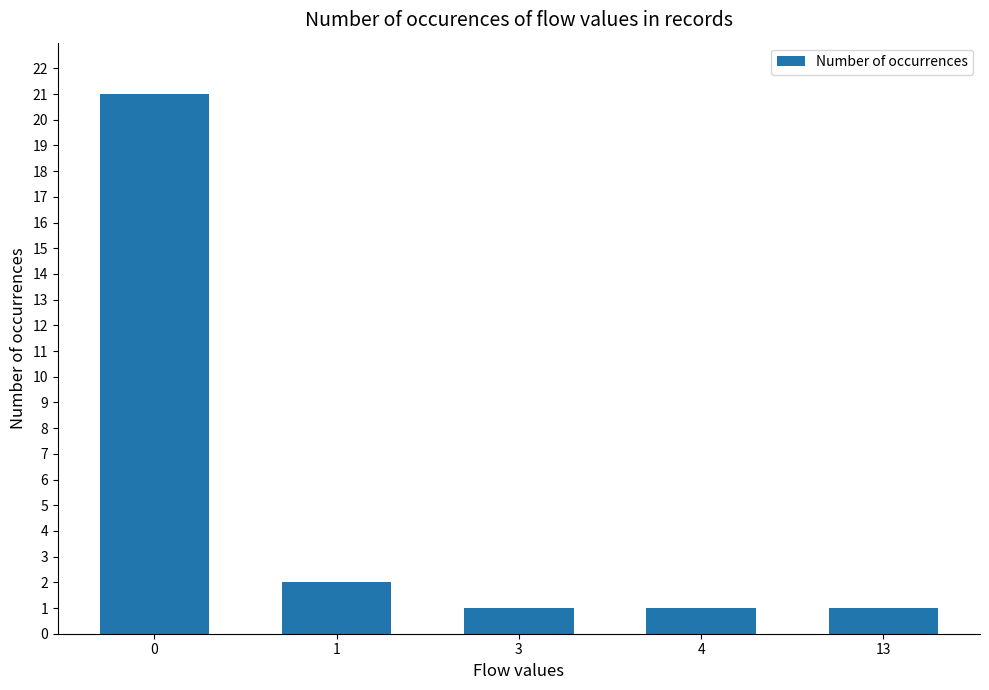

At which label is the value closest to 11?

1